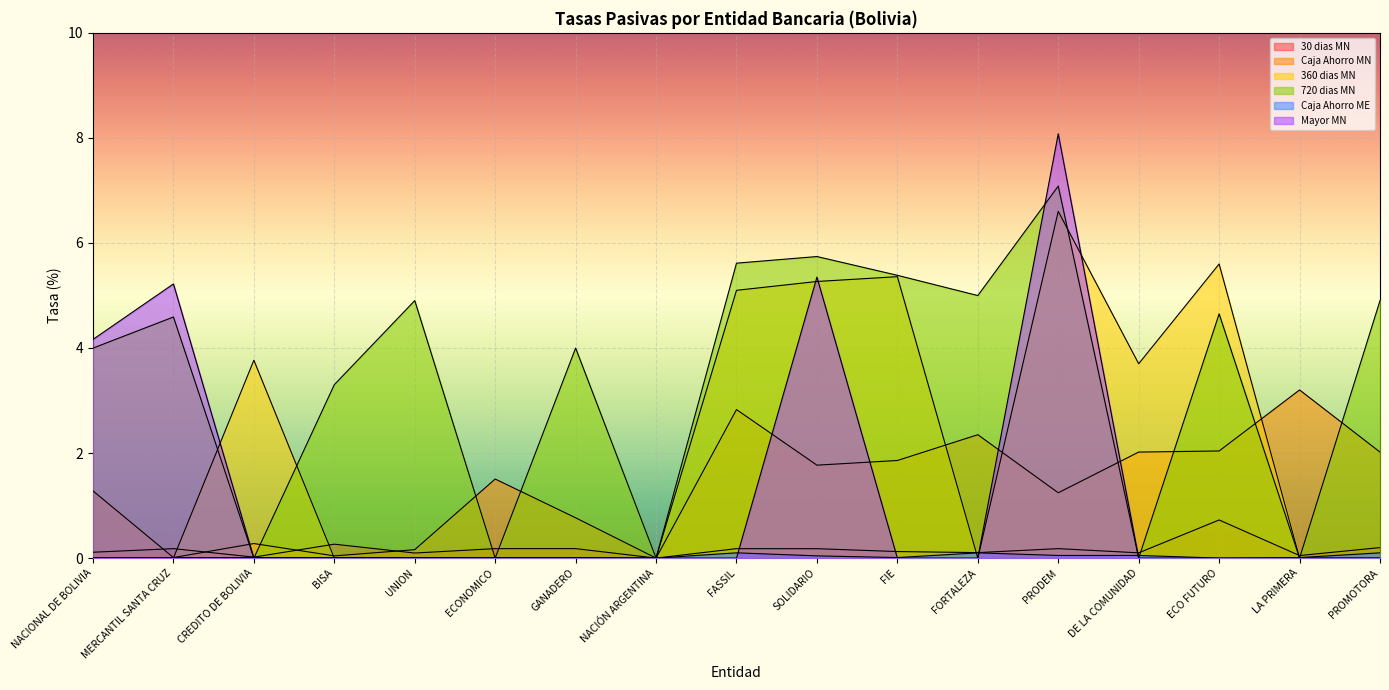

The value of Caja Ahorro ME at MERCANTIL SANTA CRUZ is 0.0. True or false?

True